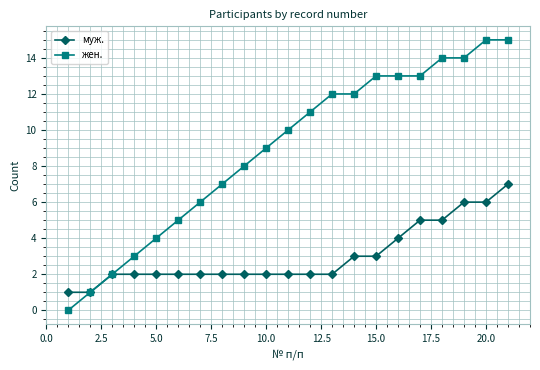

Does the chart have visible grid lines?

Yes